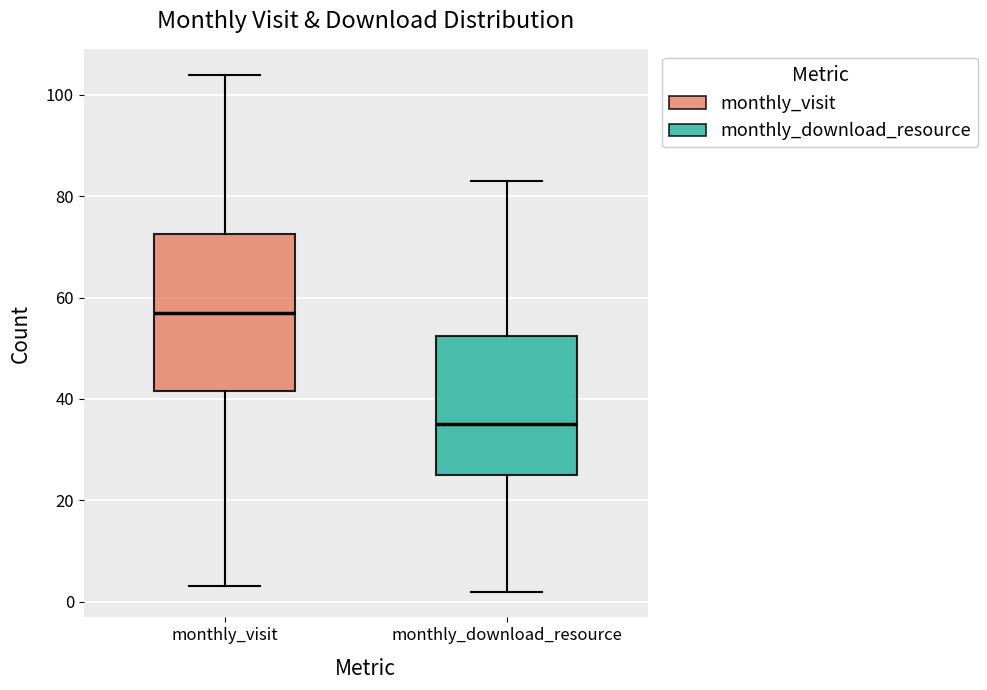

Which box's median line is the lowest?

monthly_download_resource